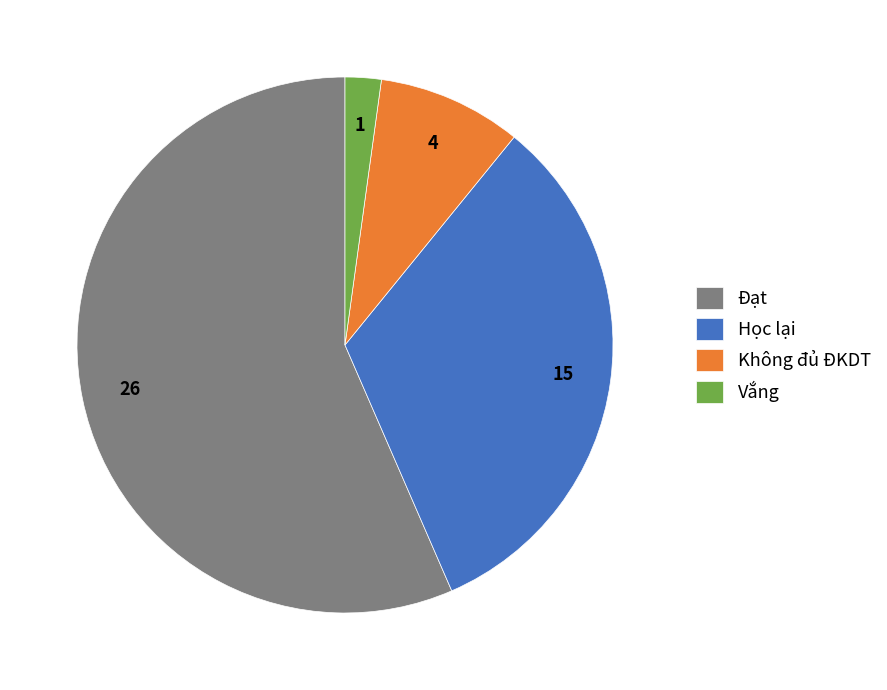

Is the sum of Không đủ ĐKDT and Học lại greater than half?

No